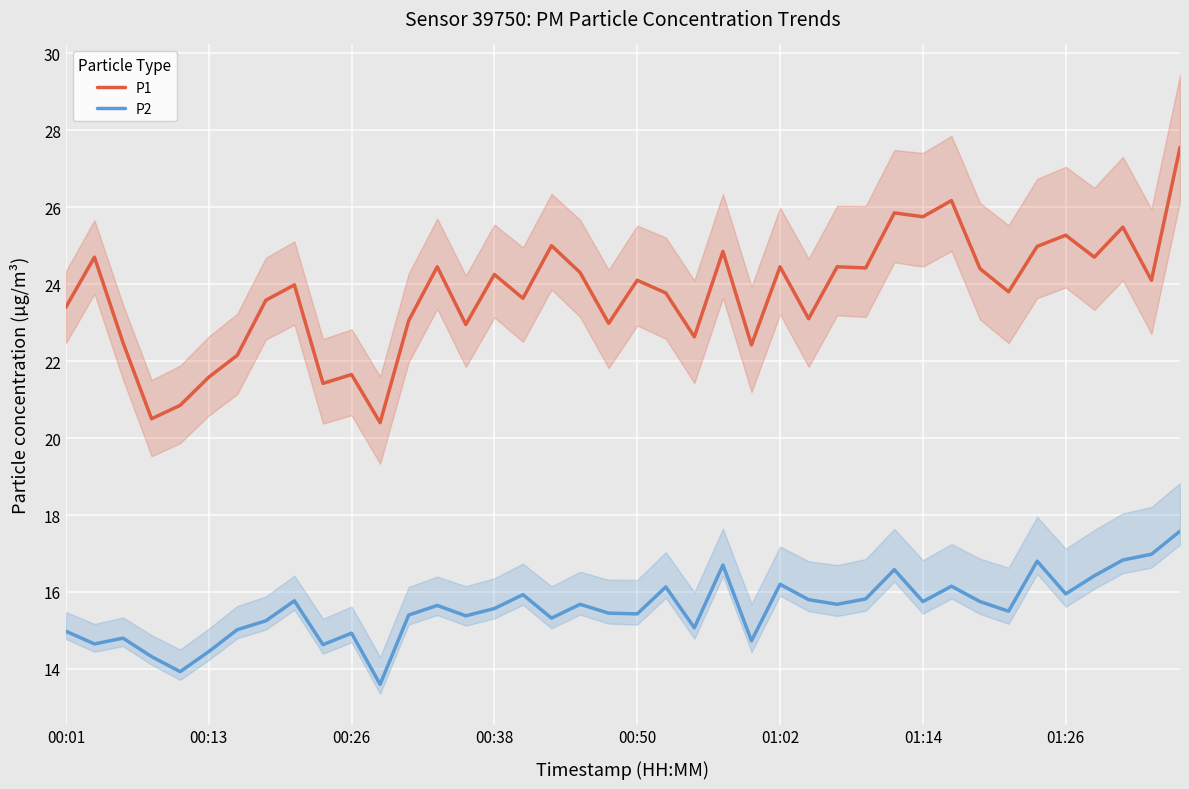

True or false: P1 and P2 cross at least once.

False